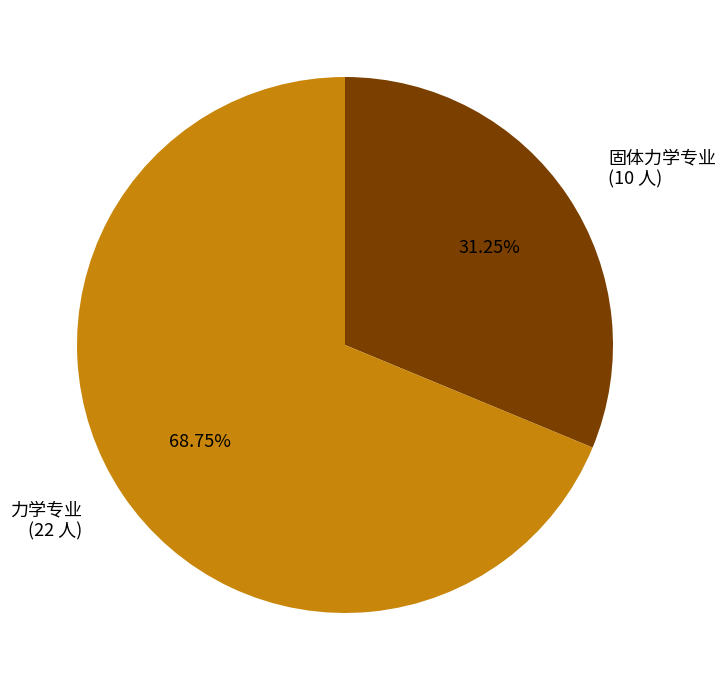

To the nearest percent, what is the combined percentage of 固体力学专业 and 力学专业?

100%